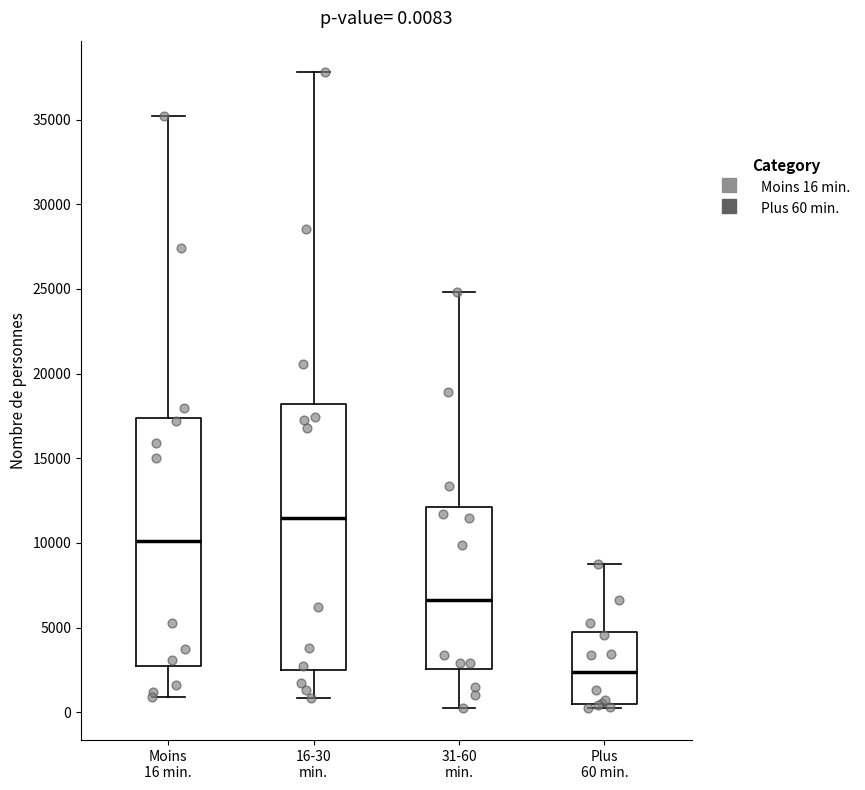

Which box is the tallest, from its lower edge to its upper edge?

16-30 min.